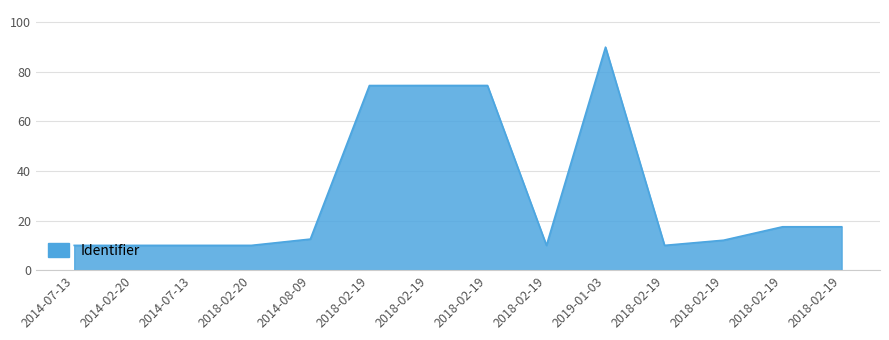

Does the chart display data point markers on the line(s)?

No